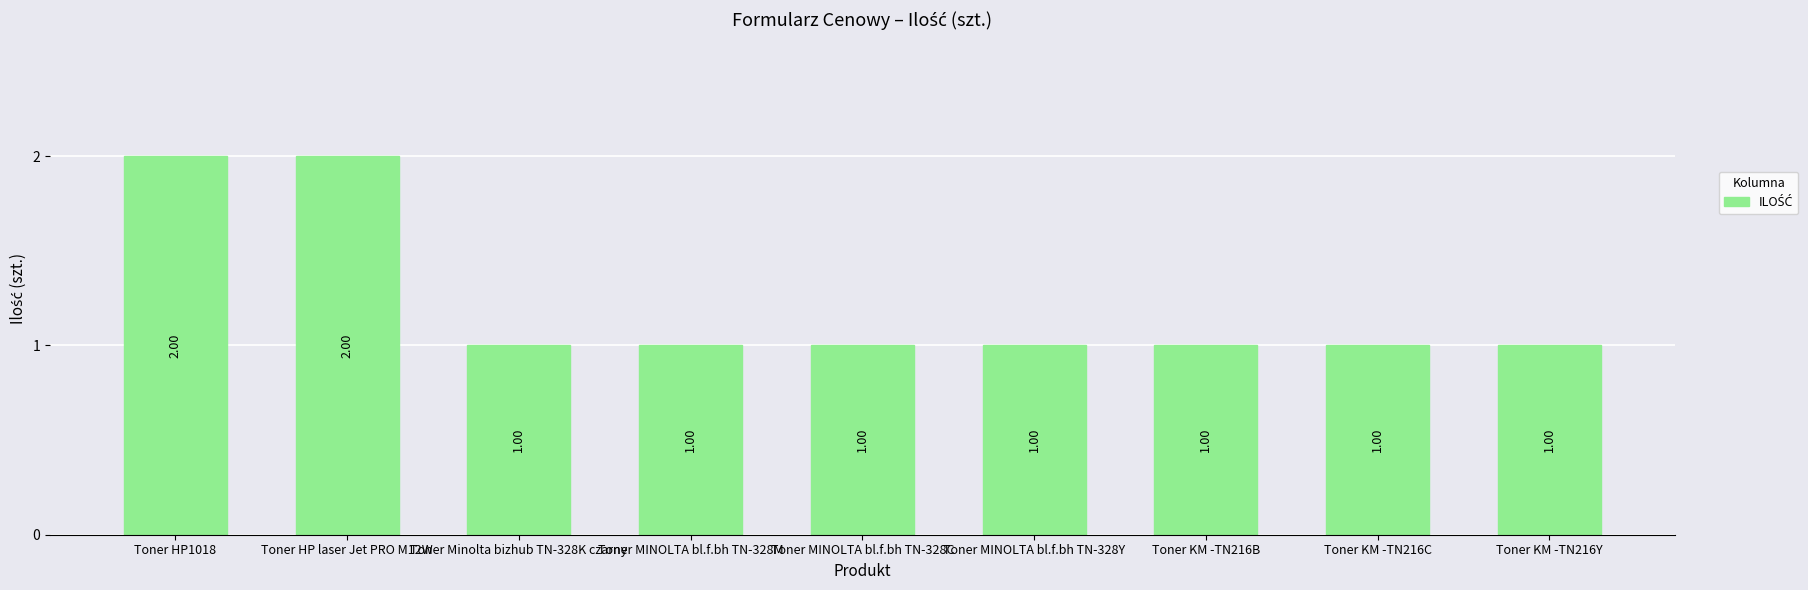

What is the ratio of the value at Toner Minolta bizhub TN-328K czarny to the value at Toner MINOLTA bl.f.bh TN-328M?

1.0